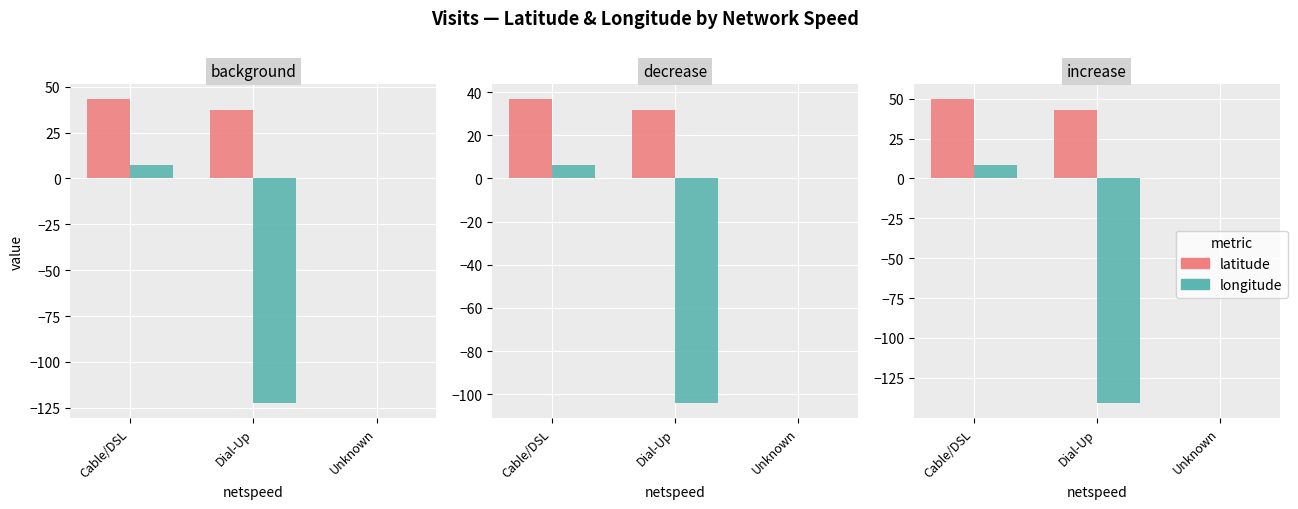

Count the number of categories in the chart.

3